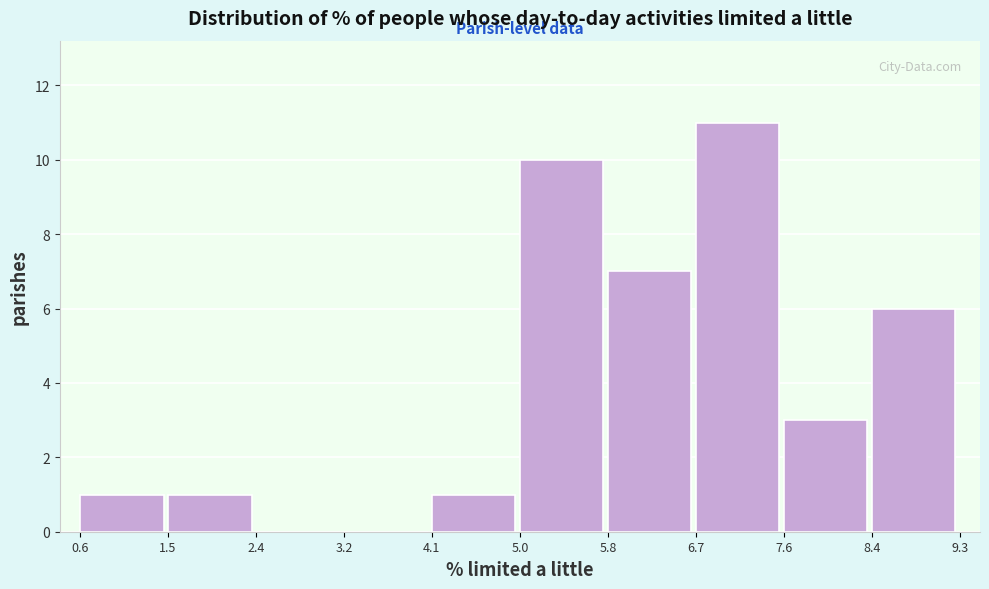

Reading left to right, transcribe this chart: for each bar, give the range it covers on the x-axis and its height. The values are not printed on the chart, so give them approximately, as read against the axis.

0.6 to 1.5: 1
1.5 to 2.4: 1
2.4 to 3.2: 0
3.2 to 4.1: 0
4.1 to 5.0: 1
5.0 to 5.8: 10
5.8 to 6.7: 7
6.7 to 7.6: 11
7.6 to 8.4: 3
8.4 to 9.3: 6